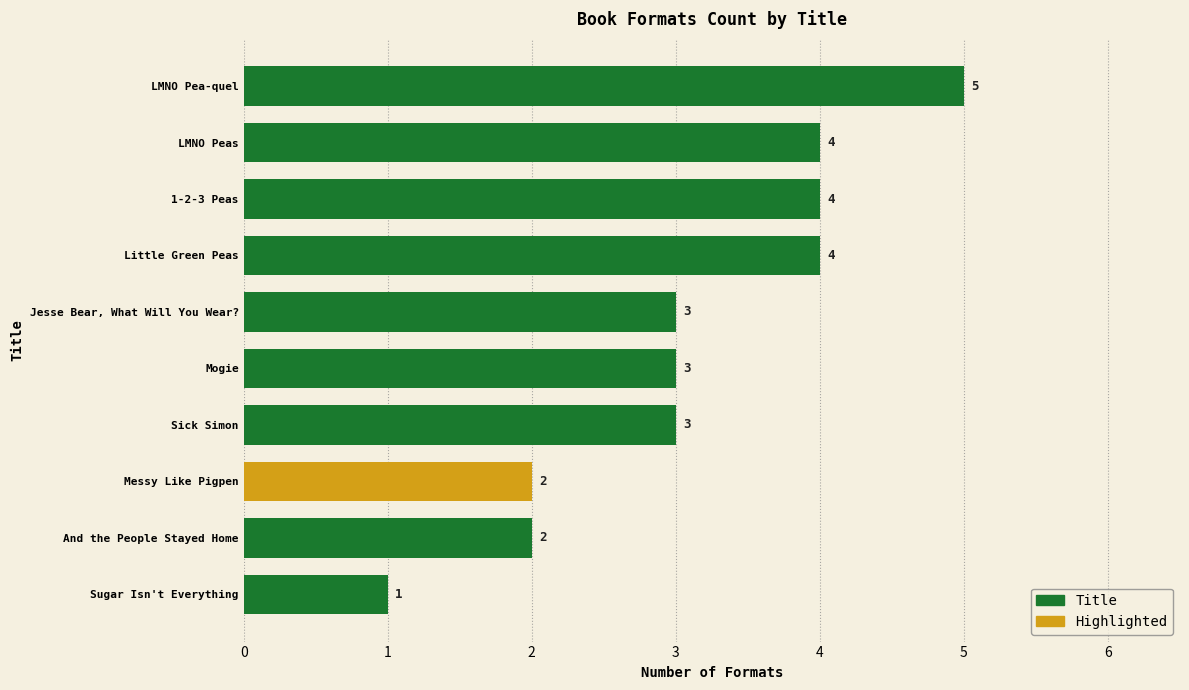

The chart shows a value of 1 at Sick Simon. True or false?

False